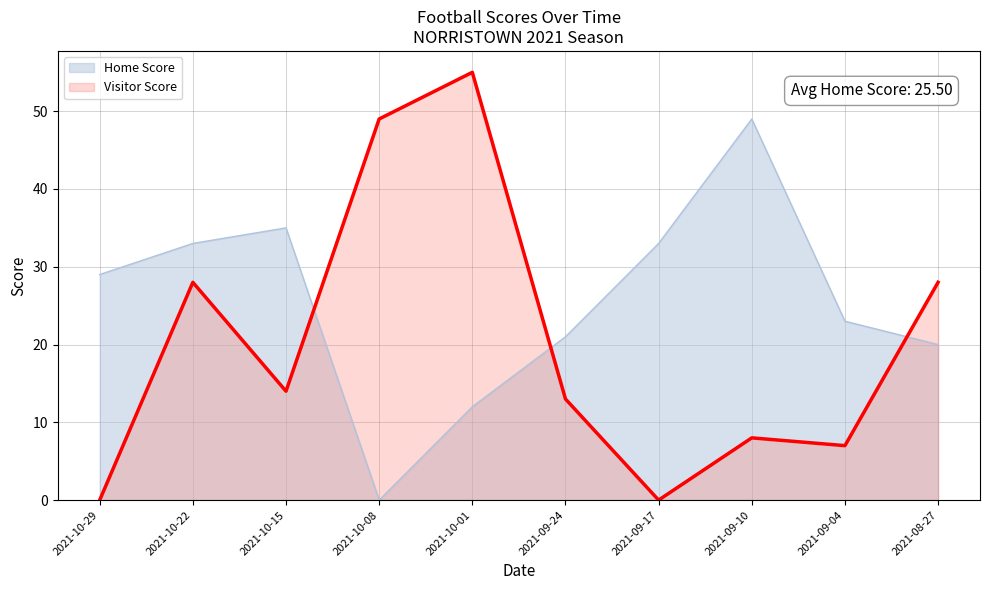

The value of Visitor Score at 2021-08-27 is 28. True or false?

True